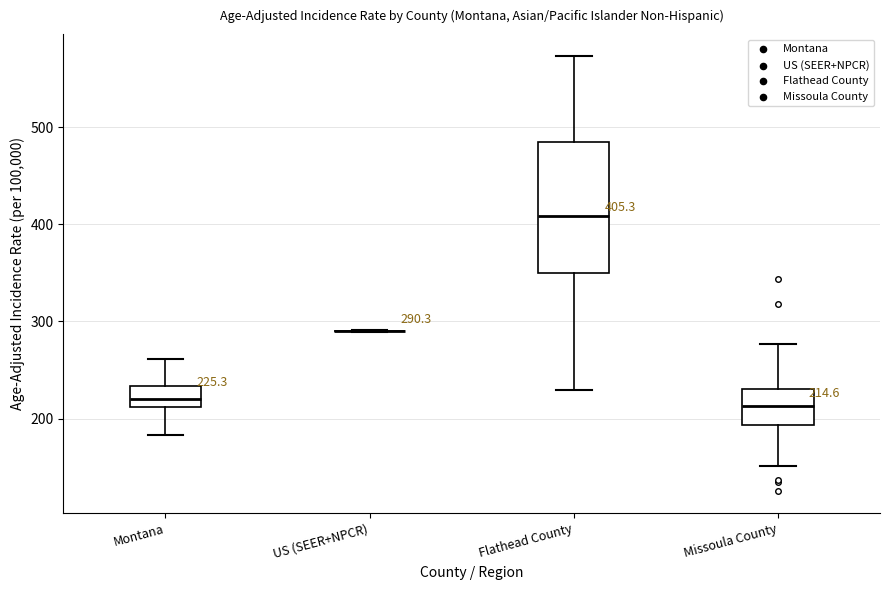

Which box is the tallest, from its lower edge to its upper edge?

Flathead County